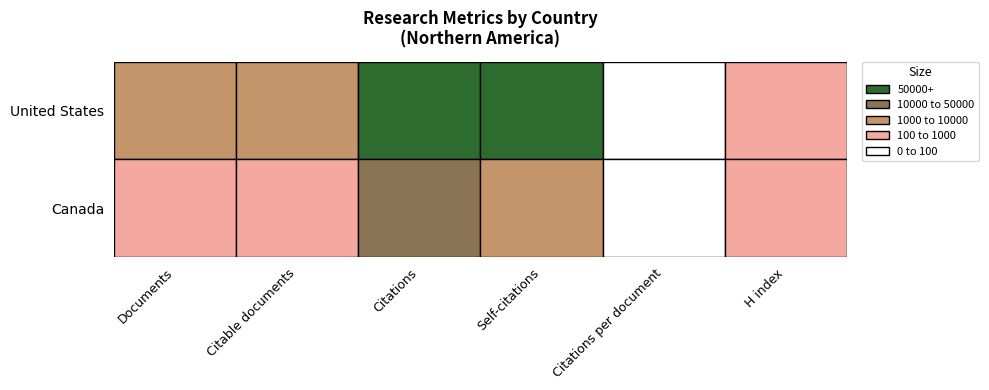

True or false: United States has a value of 191730.8 at 2.

False